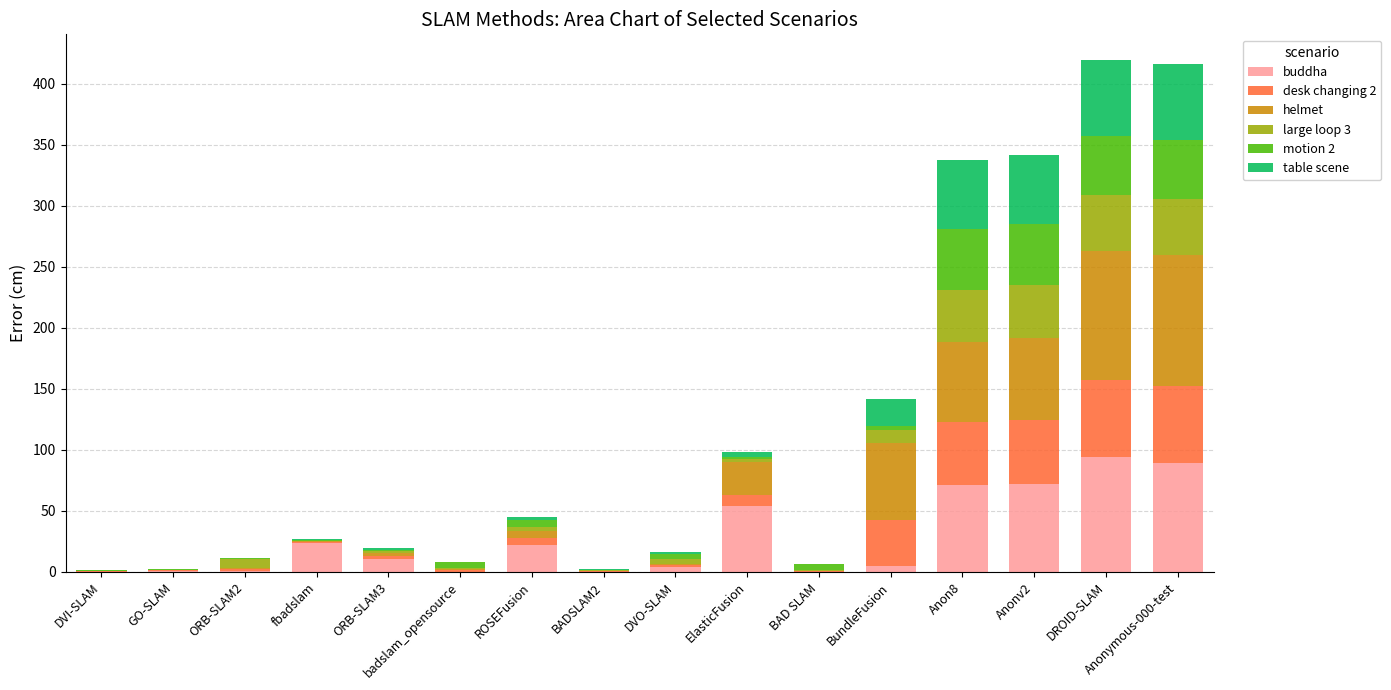

Does the chart contain stacked bars?

Yes